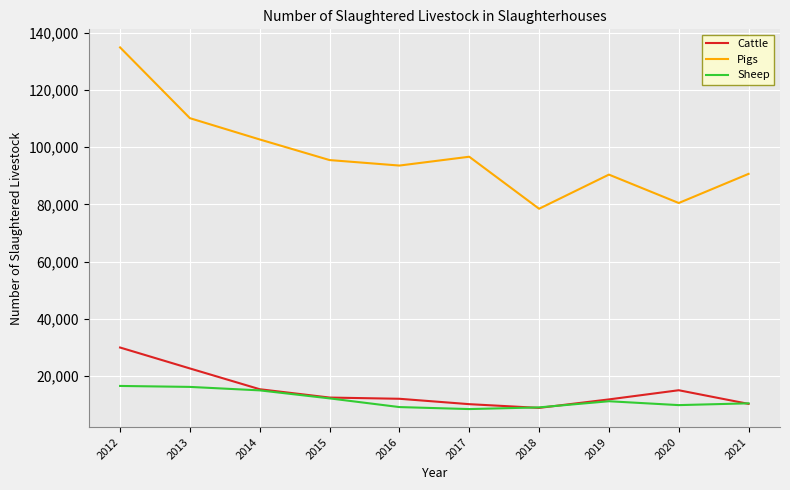

True or false: Cattle and Pigs cross at least once.

False